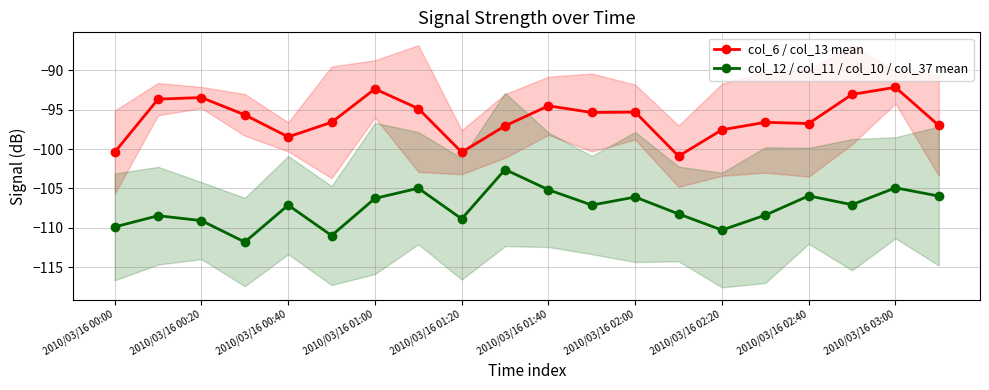

What is the minimum value for col_6 / col_13 mean?

-100.9